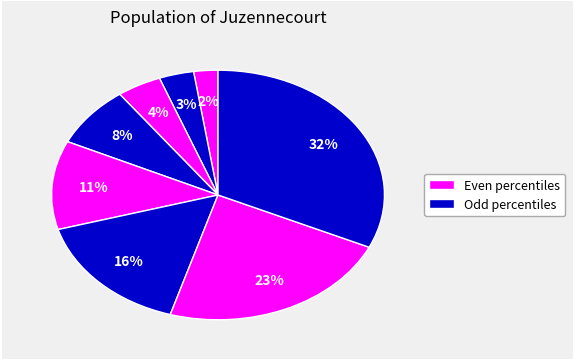

Count the number of slices in the pie.

8